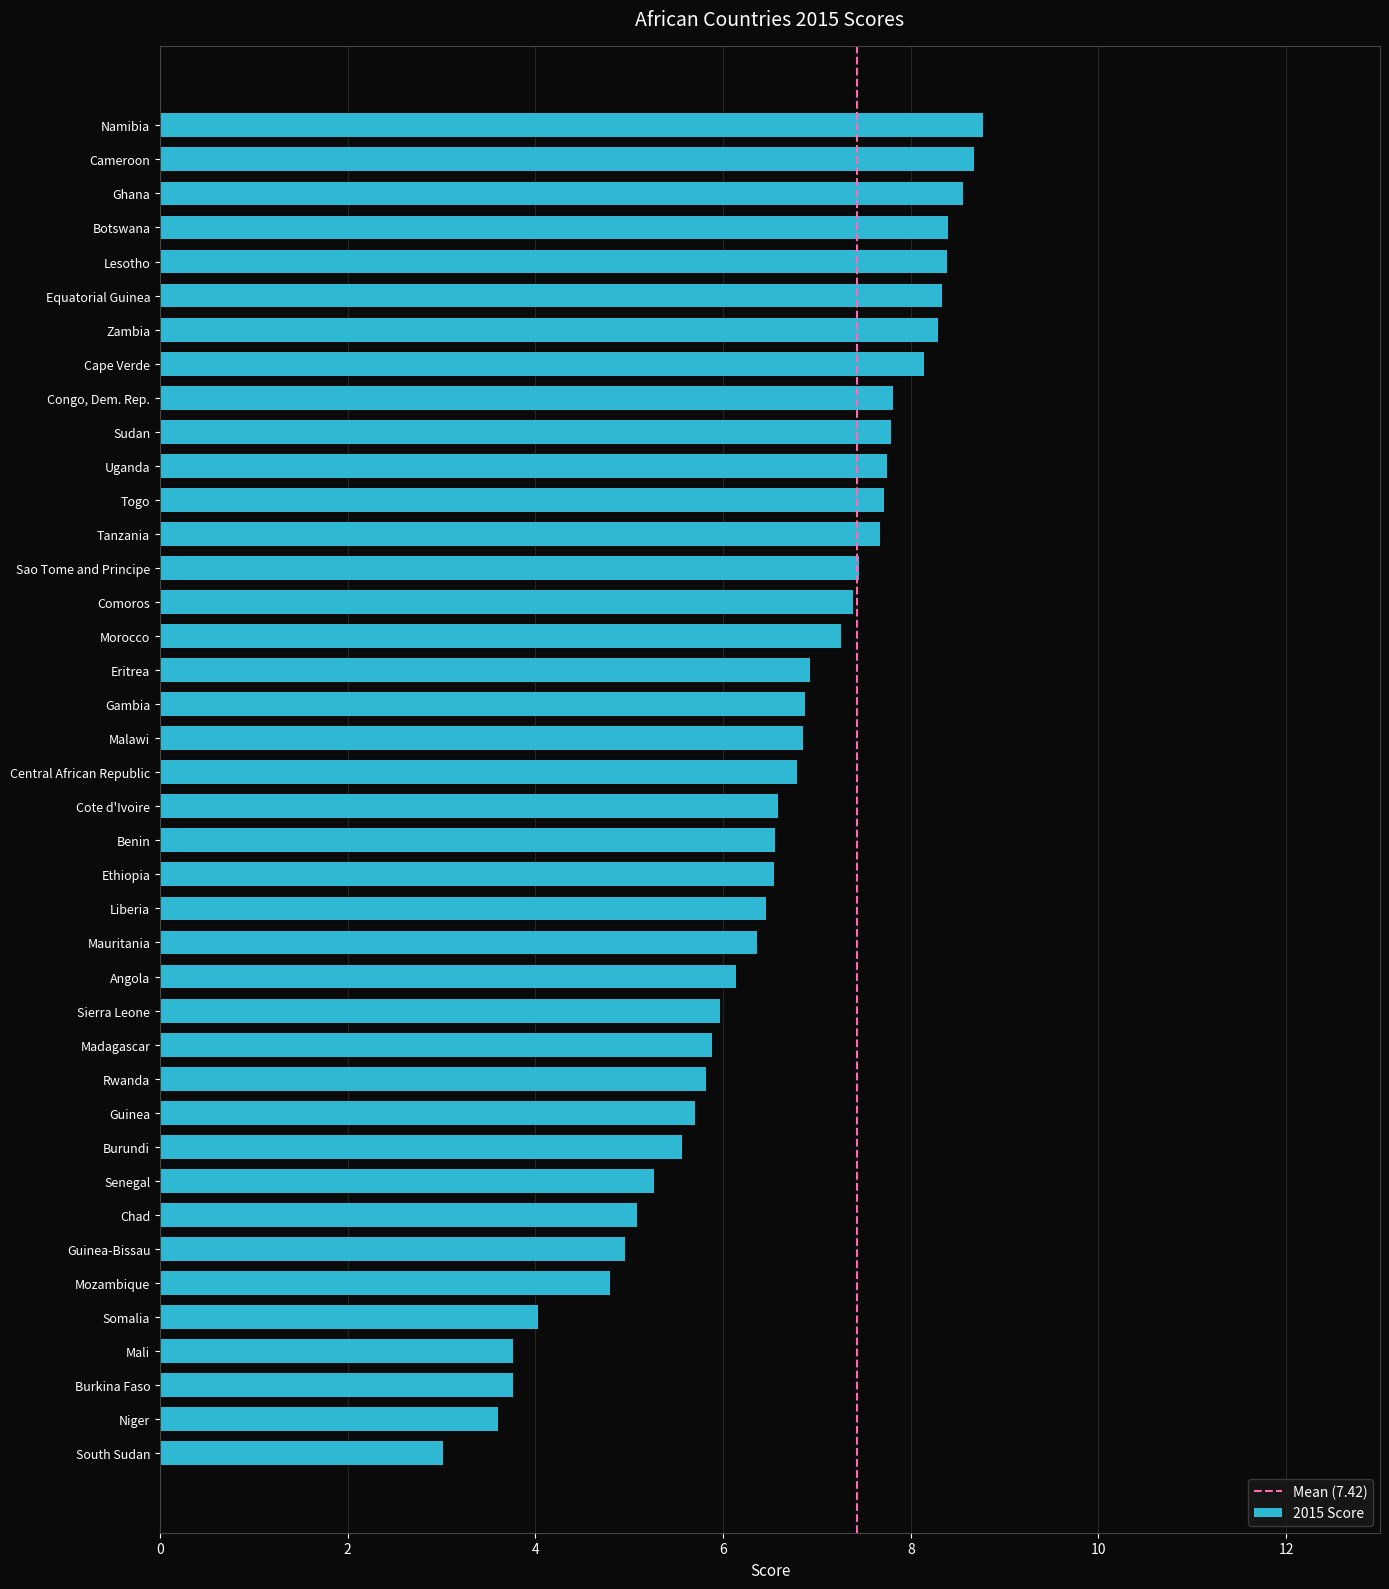

What is the sum of the values at Angola and Central African Republic?

12.9